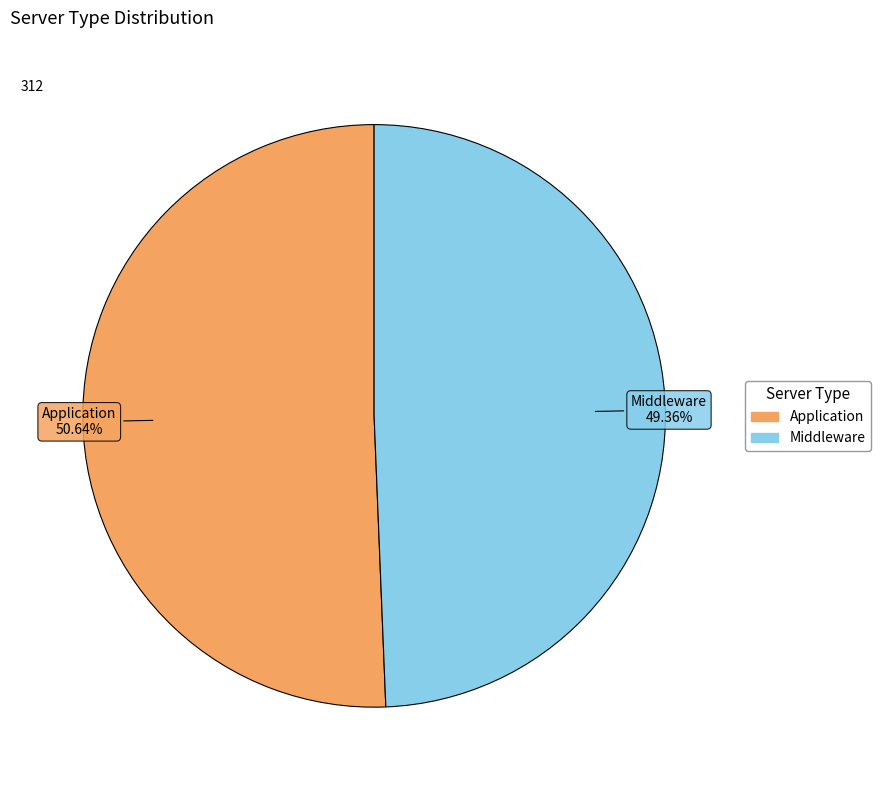

True or false: Application accounts for 44% of the total.

False